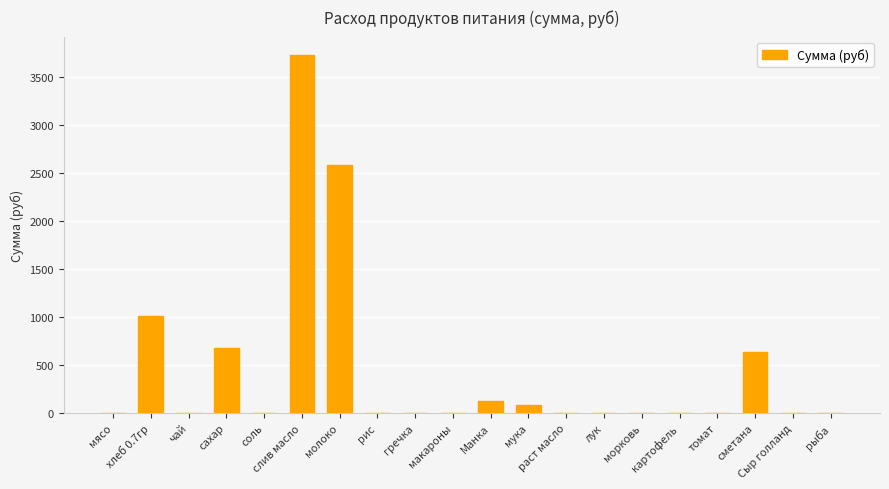

What is the greatest value displayed?

3739.3